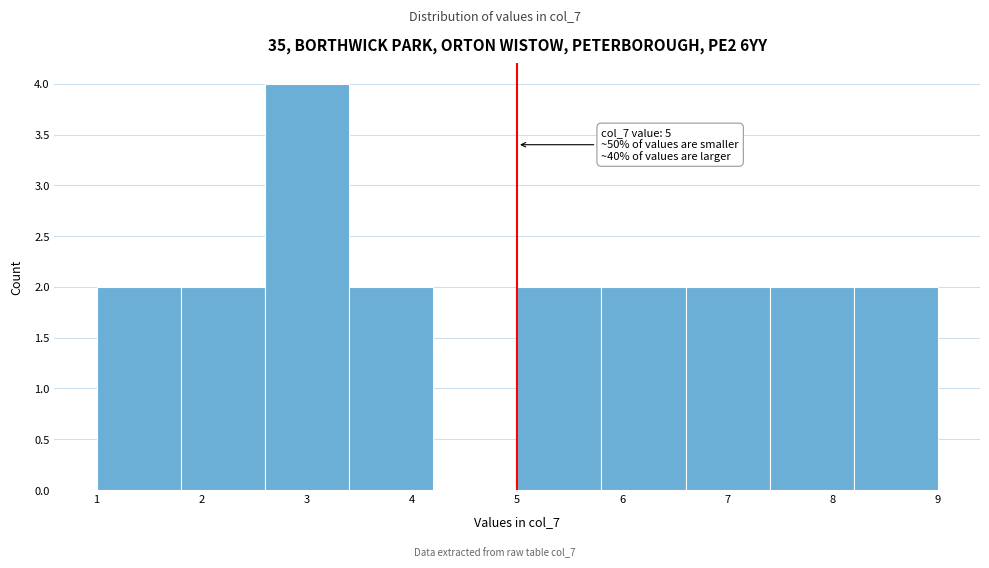

Over which range of the x-axis is the bar tallest?

2.6 to 3.4